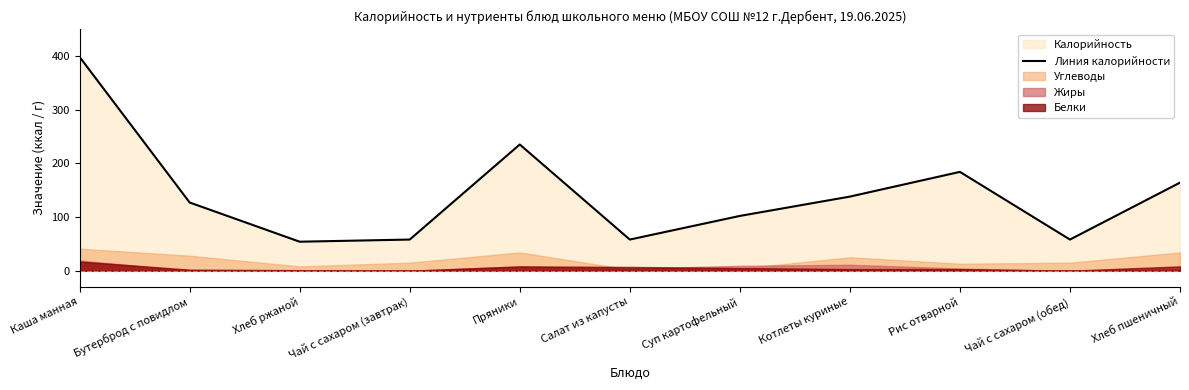

What is the label of the 10th point from the left?

Чай с сахаром (обед)